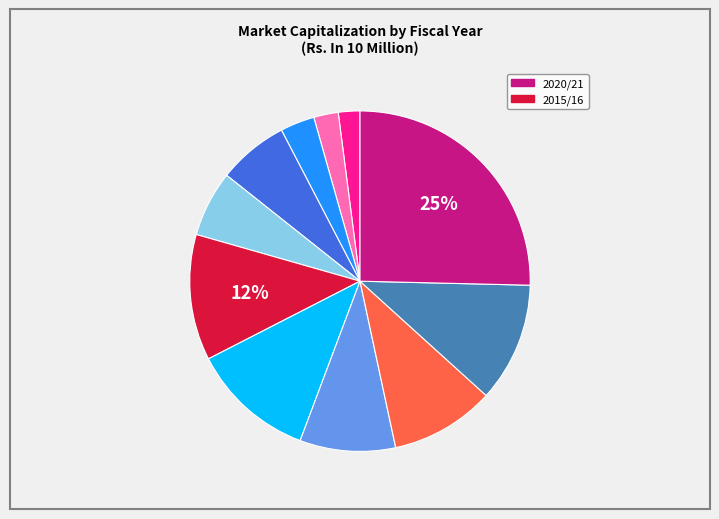

To the nearest percent, what is the difference between the largest and smallest slice percentages?

23%